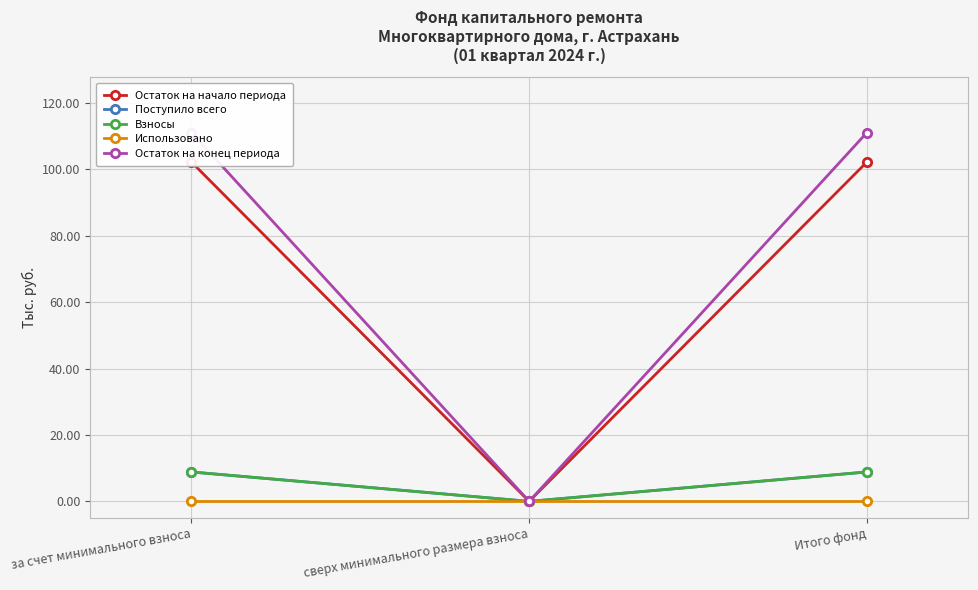

What value does the Остаток на конец периода series have at за счет минимального взноса?

111.1